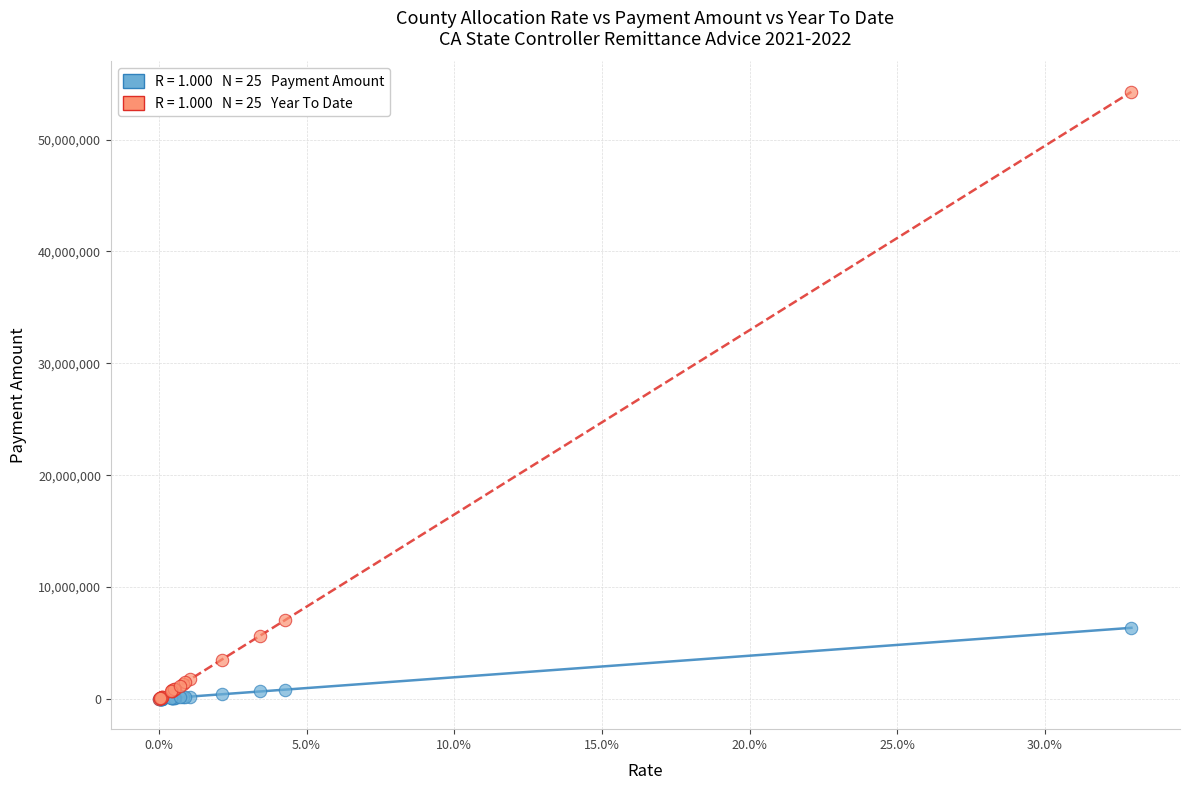

Across all series, what Y value is closest to 27139525?

7054060.8